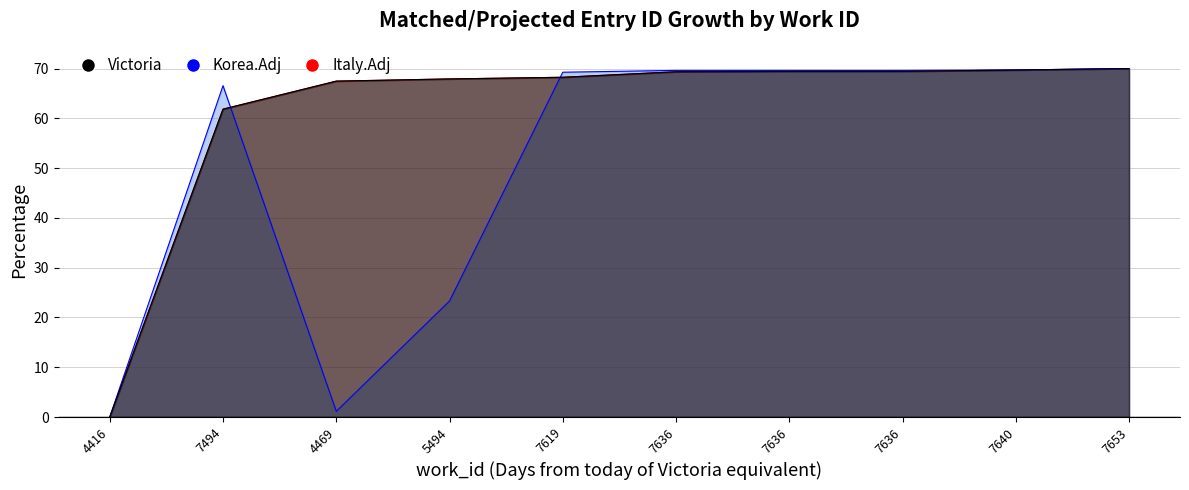

Reading left to right, extract all data points from this chart.

Victoria: 4416=0.0	7494=61.8	4469=67.5	5494=67.9	7619=68.2	7636=69.4	7636=69.4	7636=69.4	7640=69.7	7653=70.0
Korea.Adj: 4416=0.0	7494=66.6	4469=1.1	5494=23.3	7619=69.3	7636=69.6	7636=69.6	7636=69.6	7640=69.7	7653=70.0
Italy.Adj: 4416=0.0	7494=61.8	4469=67.5	5494=67.9	7619=68.2	7636=69.4	7636=69.4	7636=69.4	7640=69.7	7653=70.0